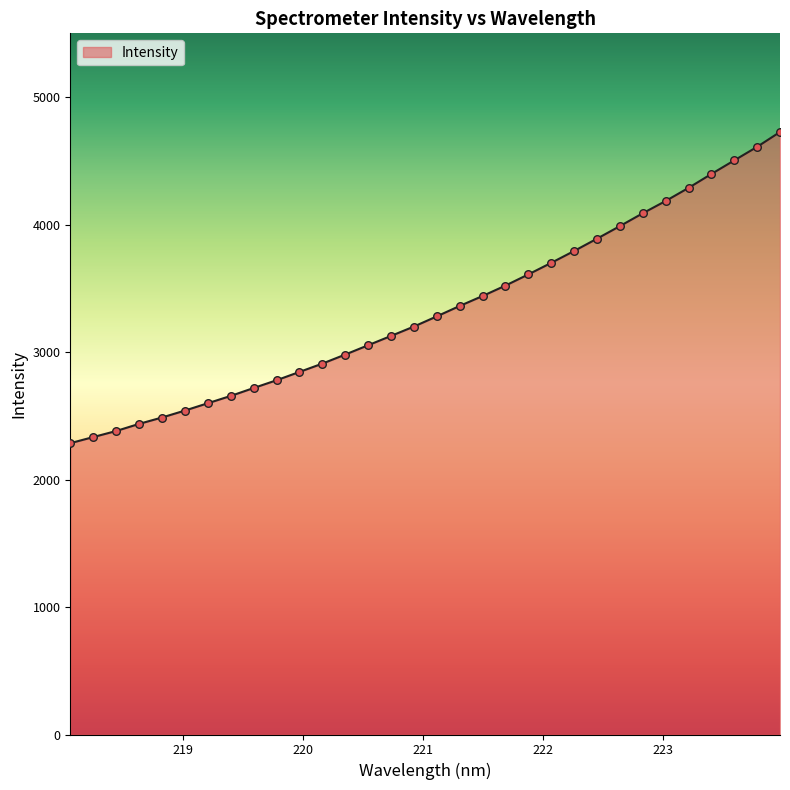

What is the difference between the maximum and minimum values?

2441.0